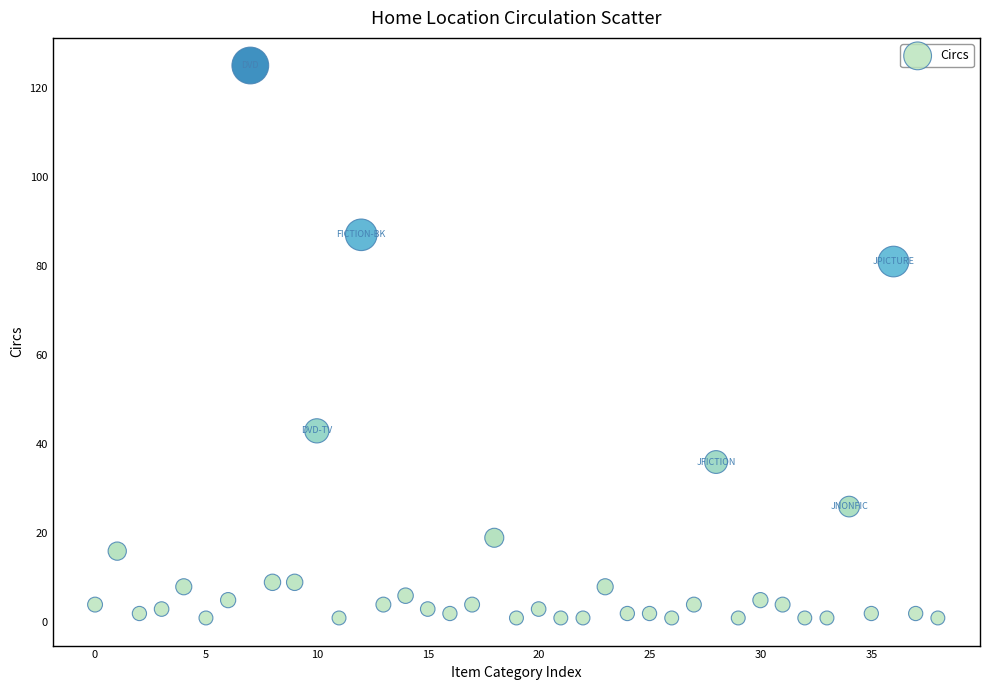

What Y value in the scatter plot is closest to 63?

81